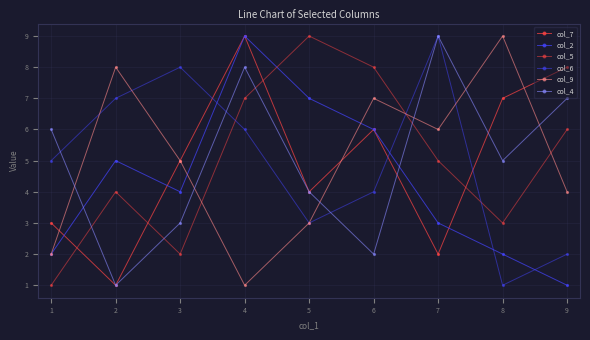

Is this an area chart (filled region under the line)?

No